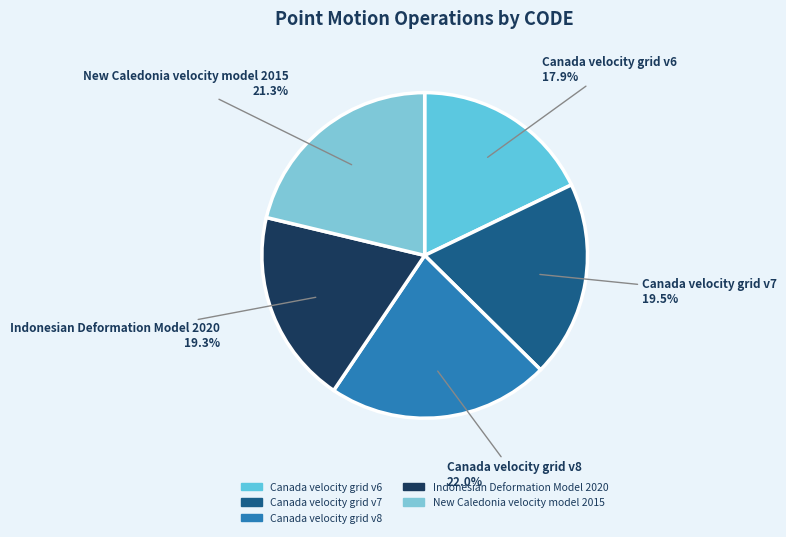

What is the ratio of the value at New Caledonia velocity model 2015 to the value at Canada velocity grid v8?

1.0